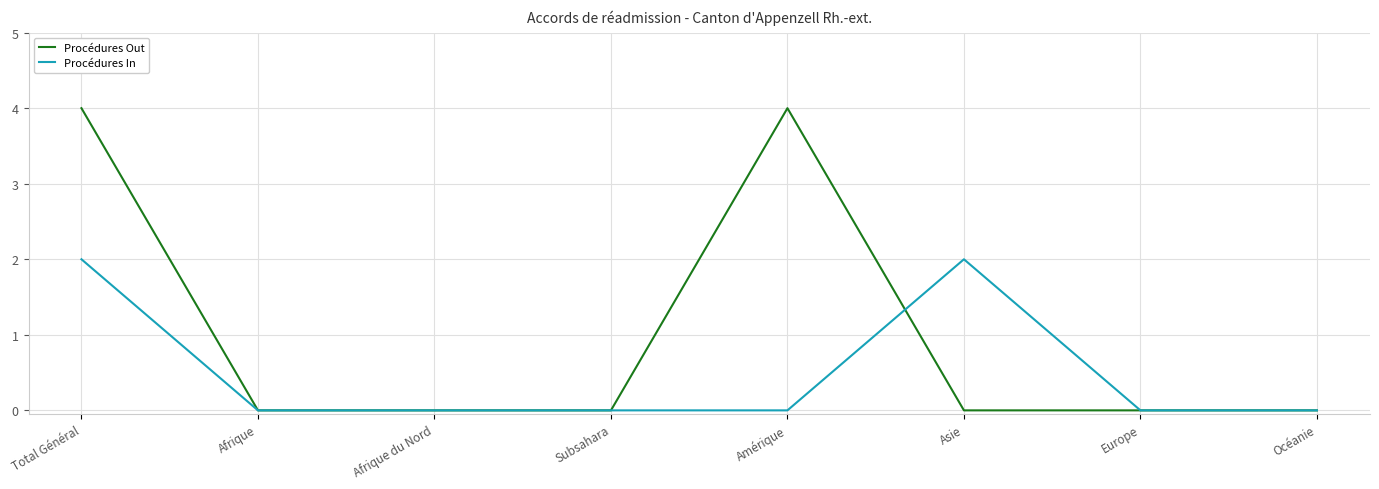

True or false: Procédures In has more than 0 interior local peaks.

True